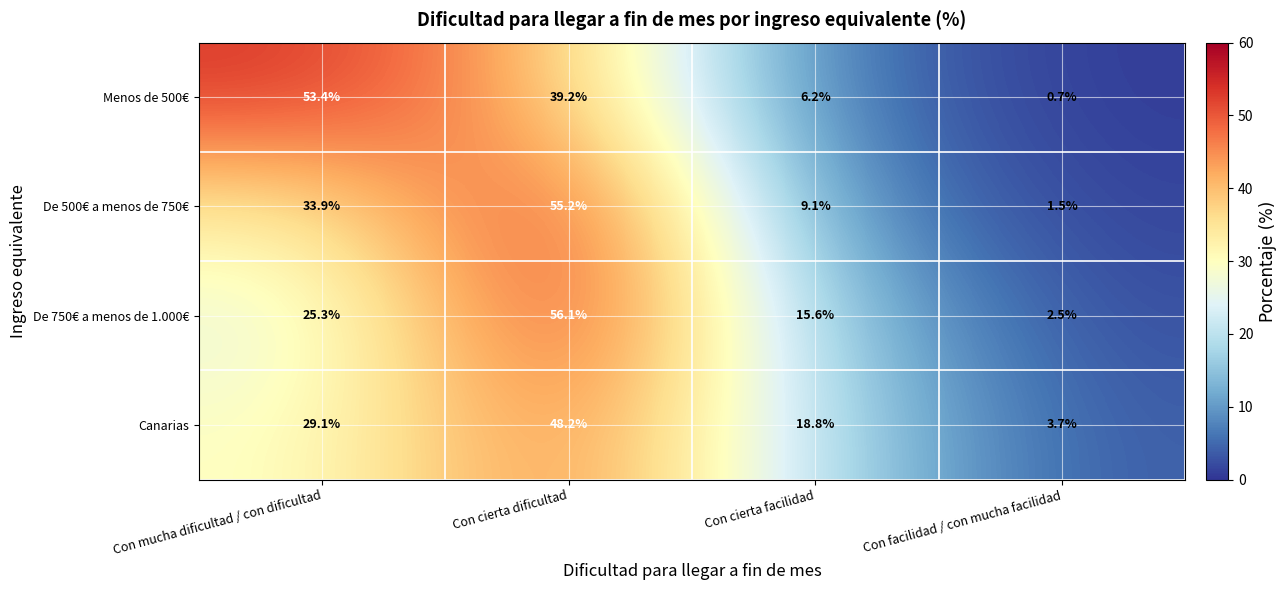

What is the difference between the maximum and minimum values in the De 500€ a menos de 750€ series?

53.7